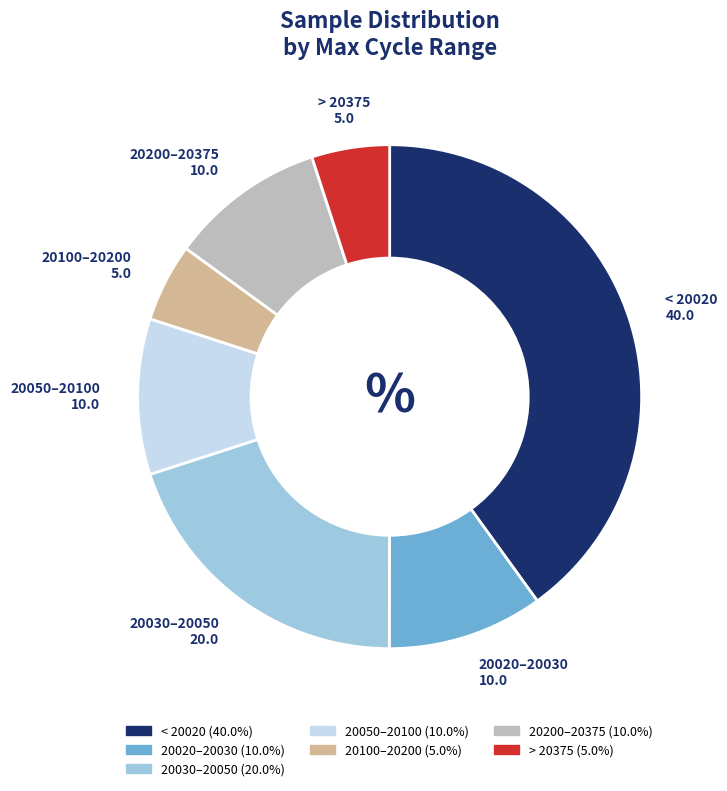

Which has a higher value, 20020–20030 or 20100–20200?

20020–20030